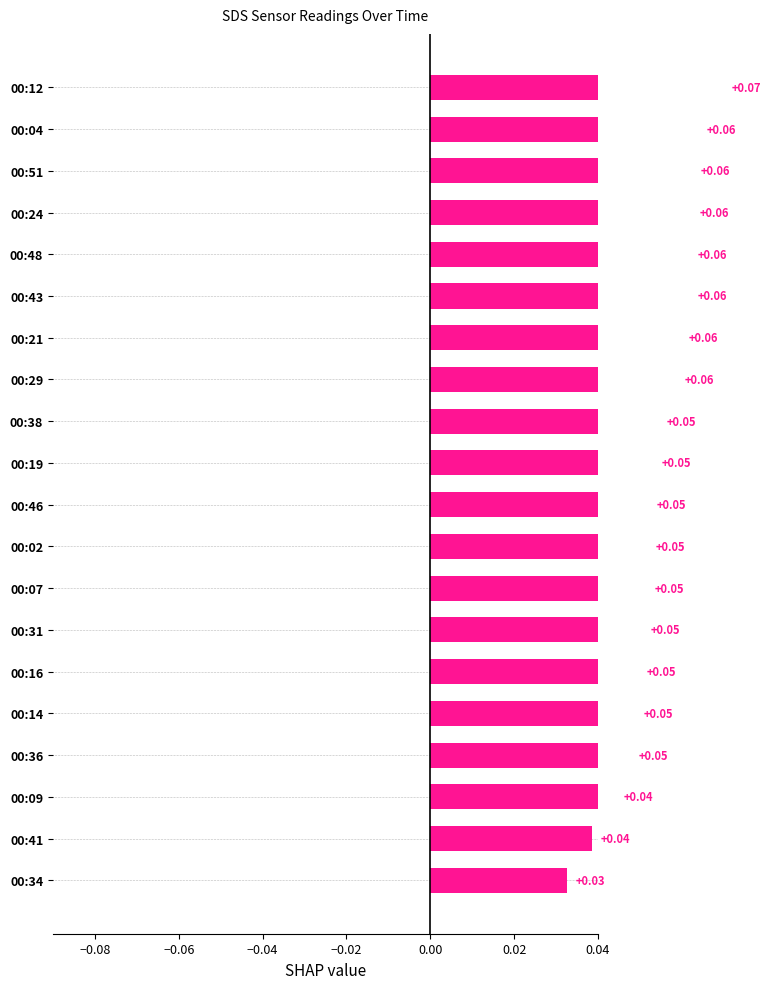

How many series are shown in this chart?

1